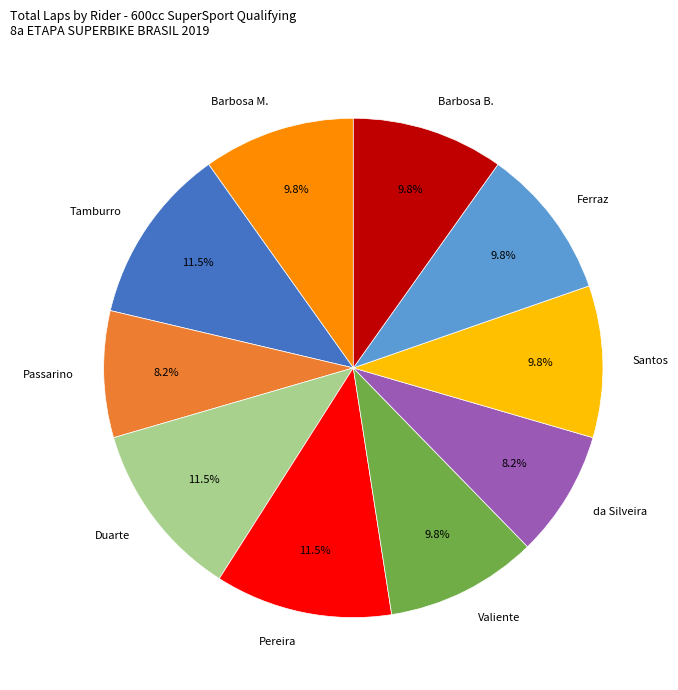

Count the number of slices in the pie.

10